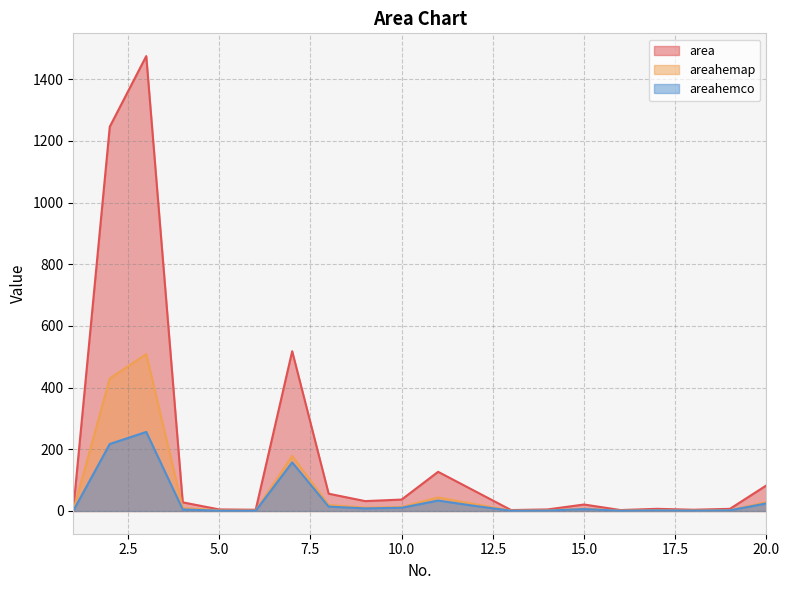

What is the value of the area point at the 5th from the left?

5.0